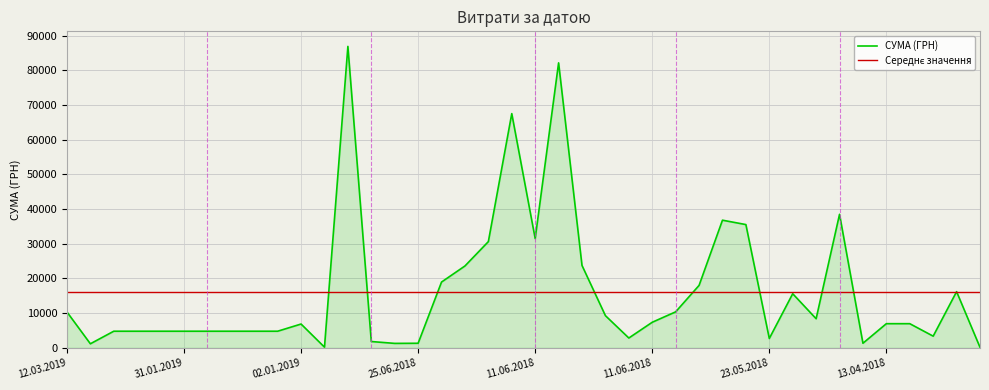

What is the maximum value shown in the chart?

86900.0